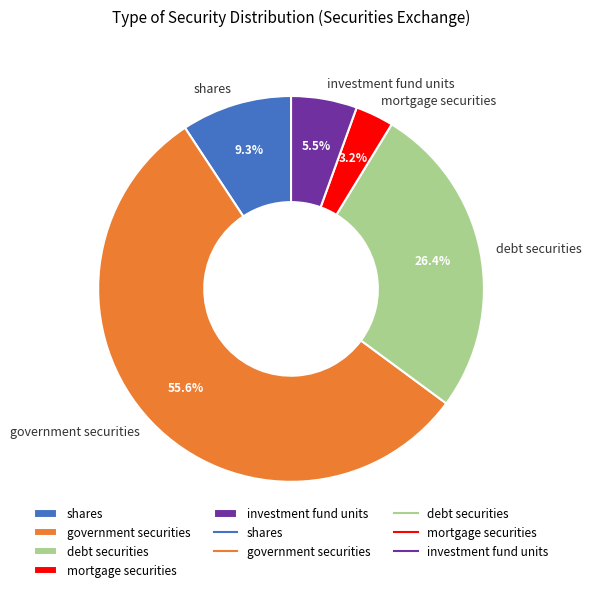

Between shares and government securities, which is larger?

government securities